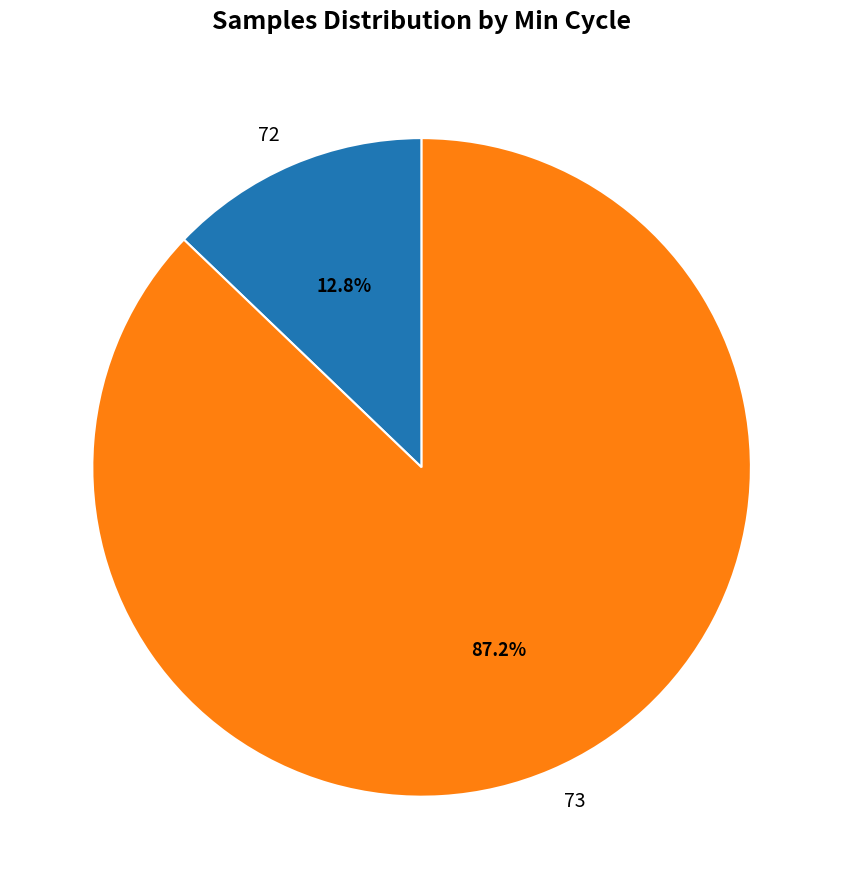

Approximately how many times larger is the value at 73 compared to 72?

6.8